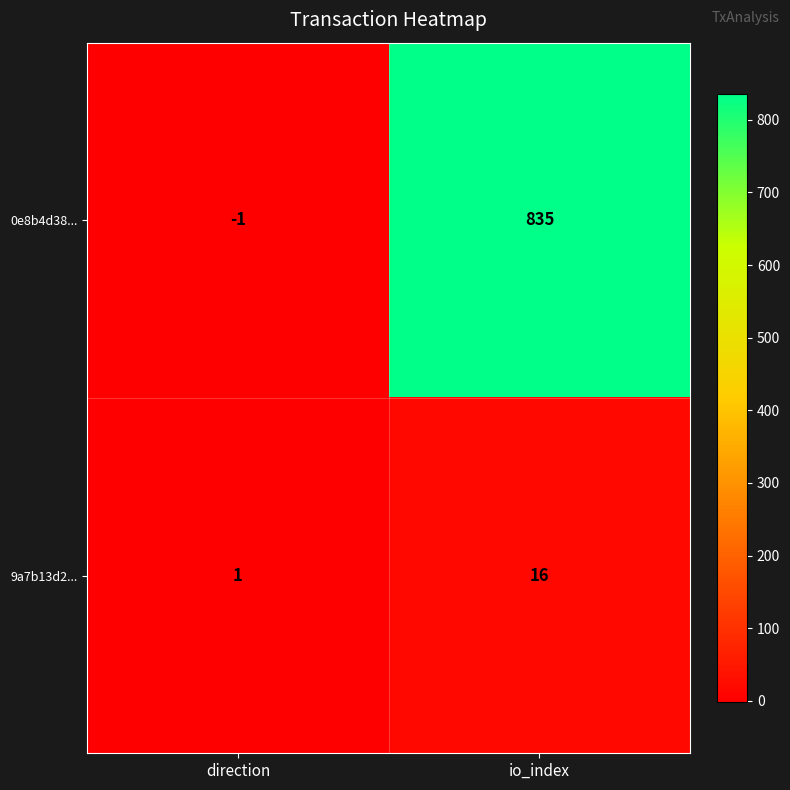

At which category is the sum across all series the highest?

io_index